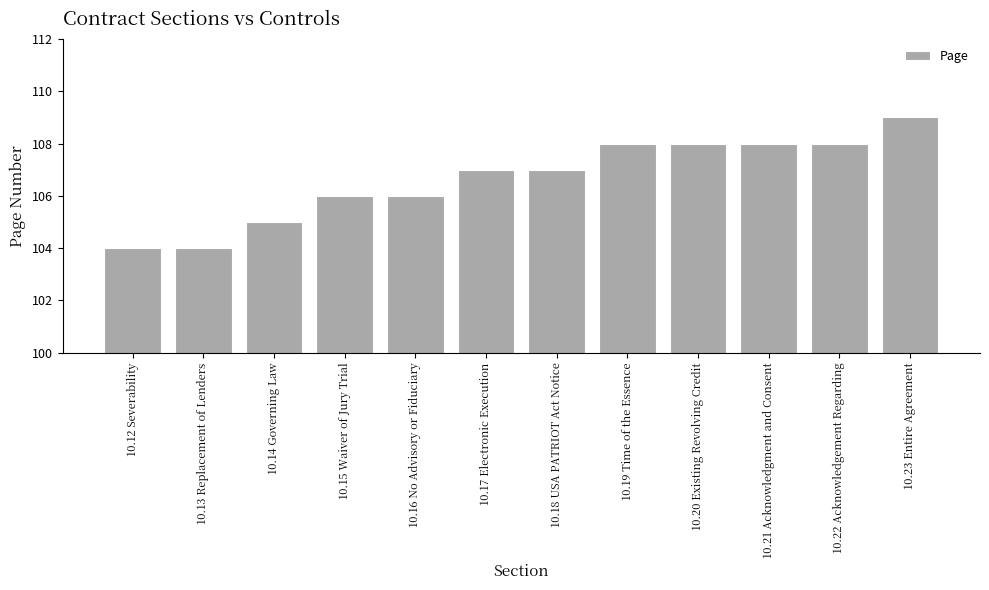

True or false: the data shows 24 at 10.18 USA PATRIOT Act Notice.

False